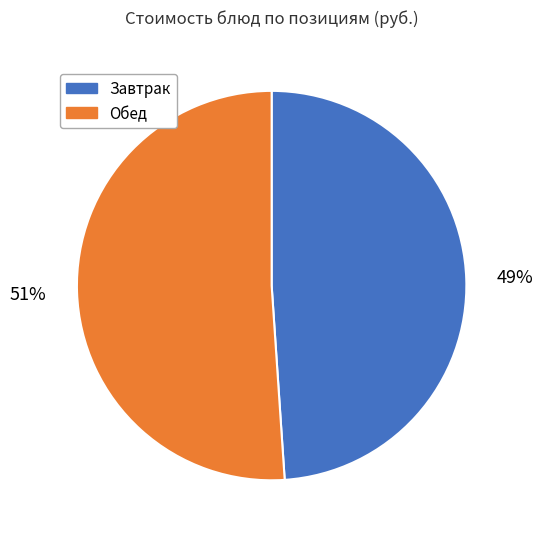

Do Завтрак and Обед together represent more than half of the pie?

Yes